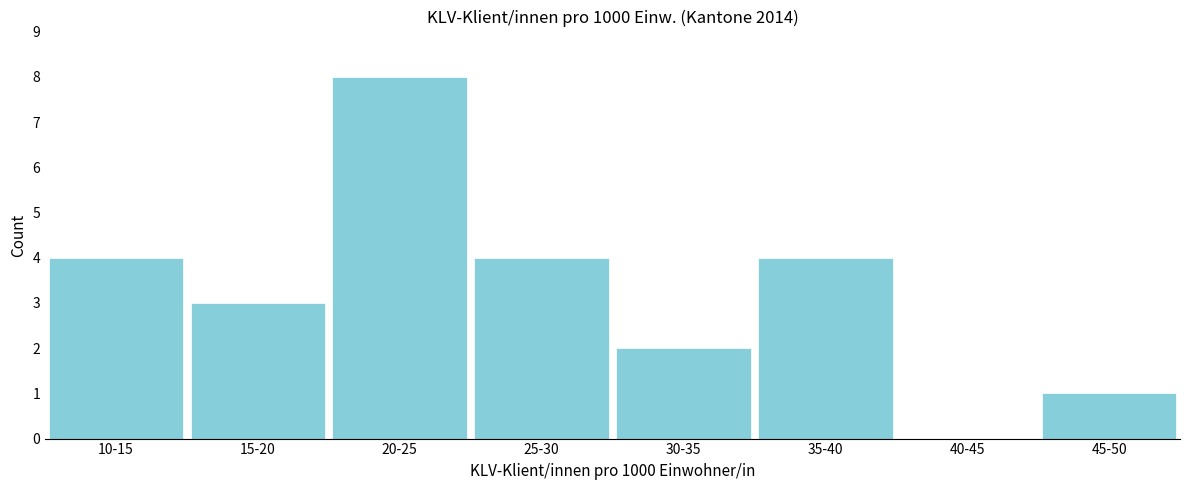

Reading right to left, transcribe all the data shown in this chart.

45-50=1	40-45=0	35-40=4	30-35=2	25-30=4	20-25=8	15-20=3	10-15=4